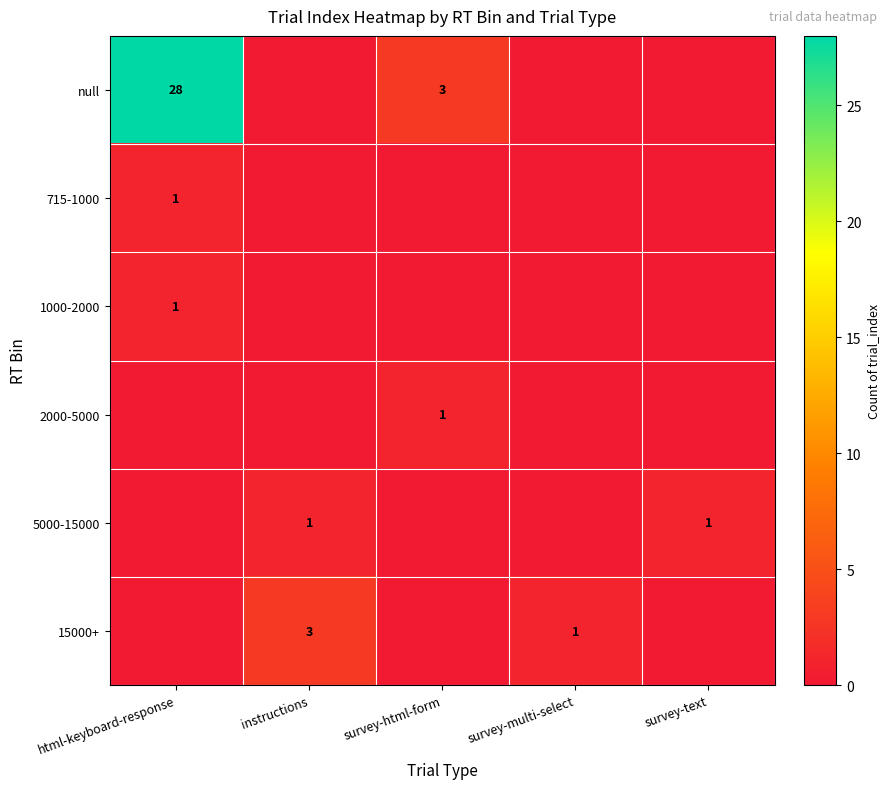

Is it true that 15000+ equals 1 at instructions?

False